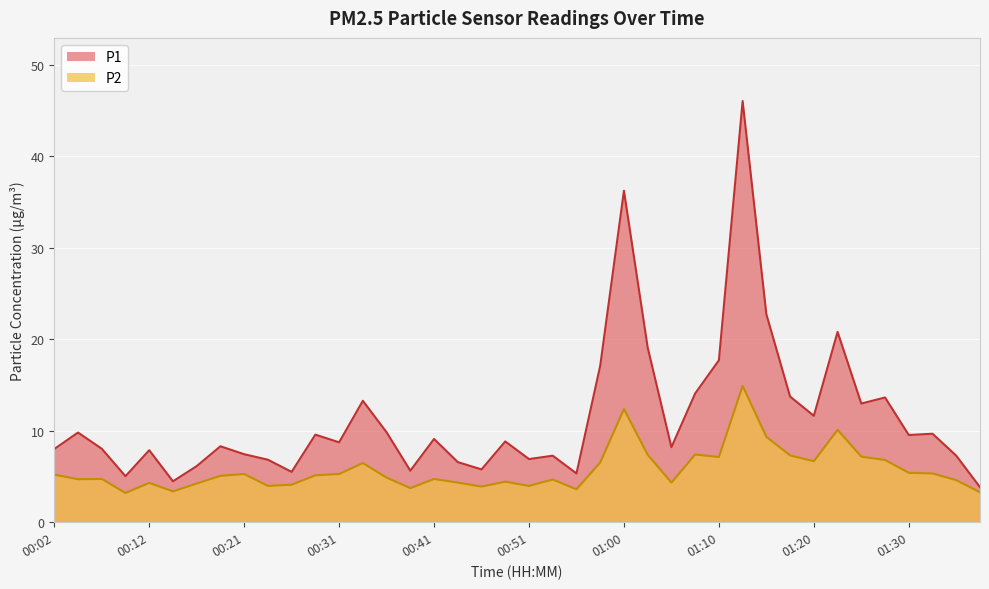

Which category has the lowest value across all series?

00:09